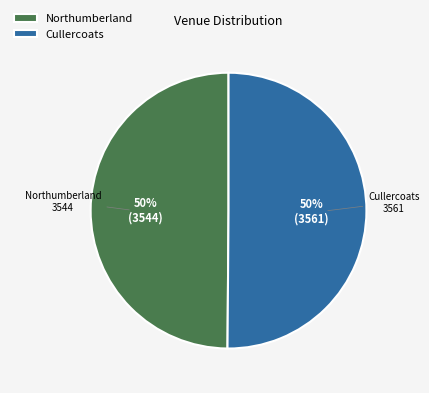

To the nearest percent, what percentage of the pie is Cullercoats?

50%